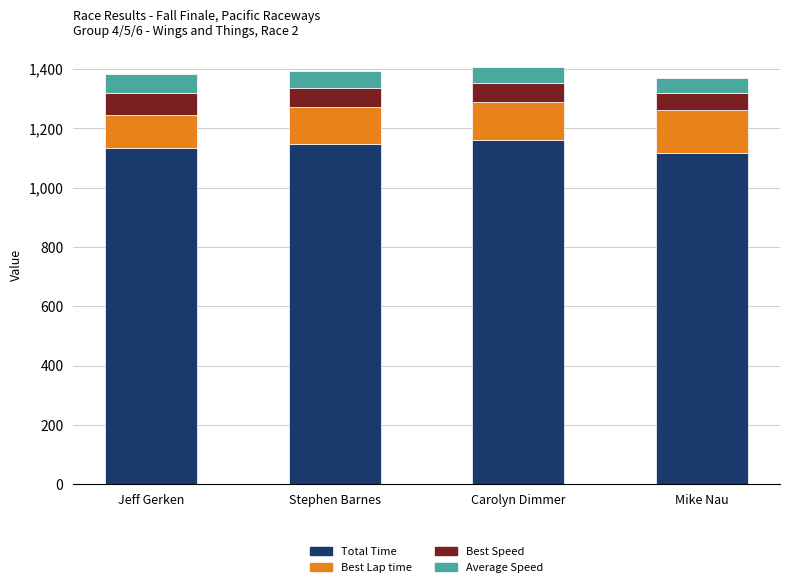

What is the minimum value for Total Time?

1118.1